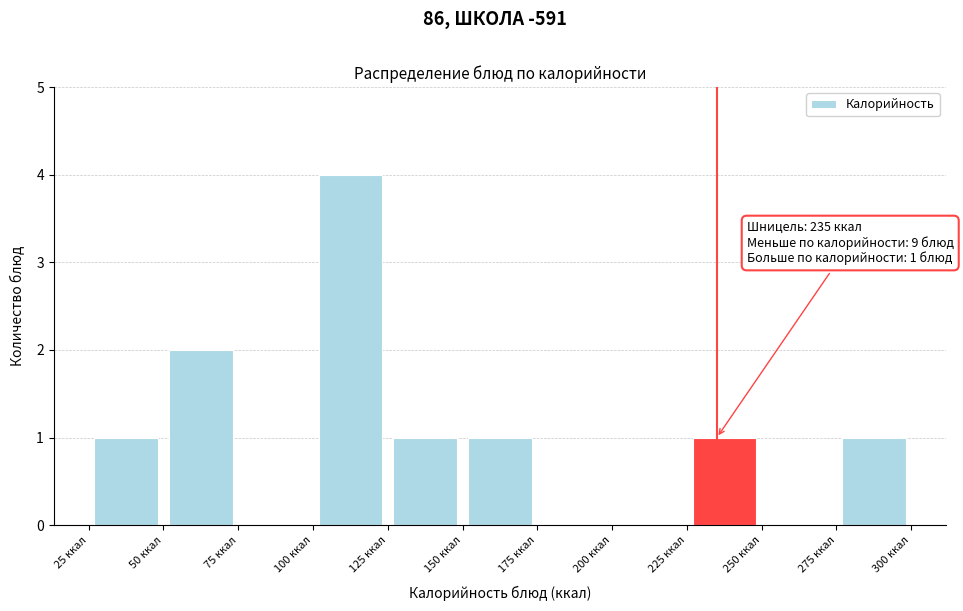

Over which range of the x-axis is the bar tallest?

100 to 125